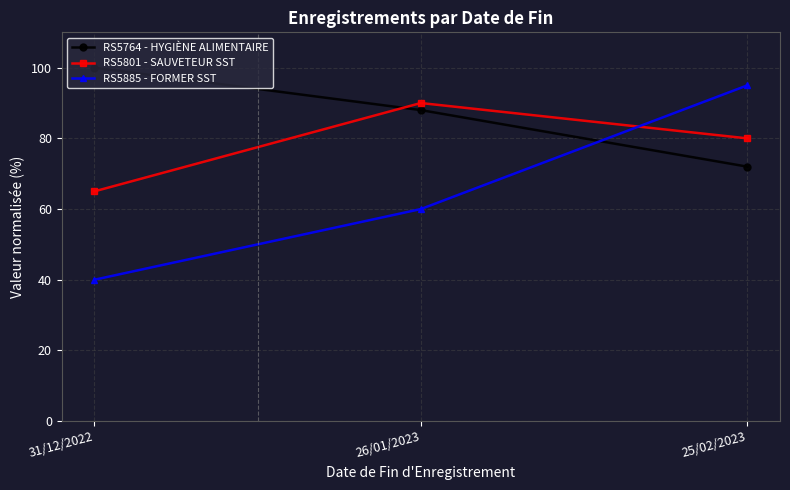

What is the label of the 1st point from the right?

25/02/2023